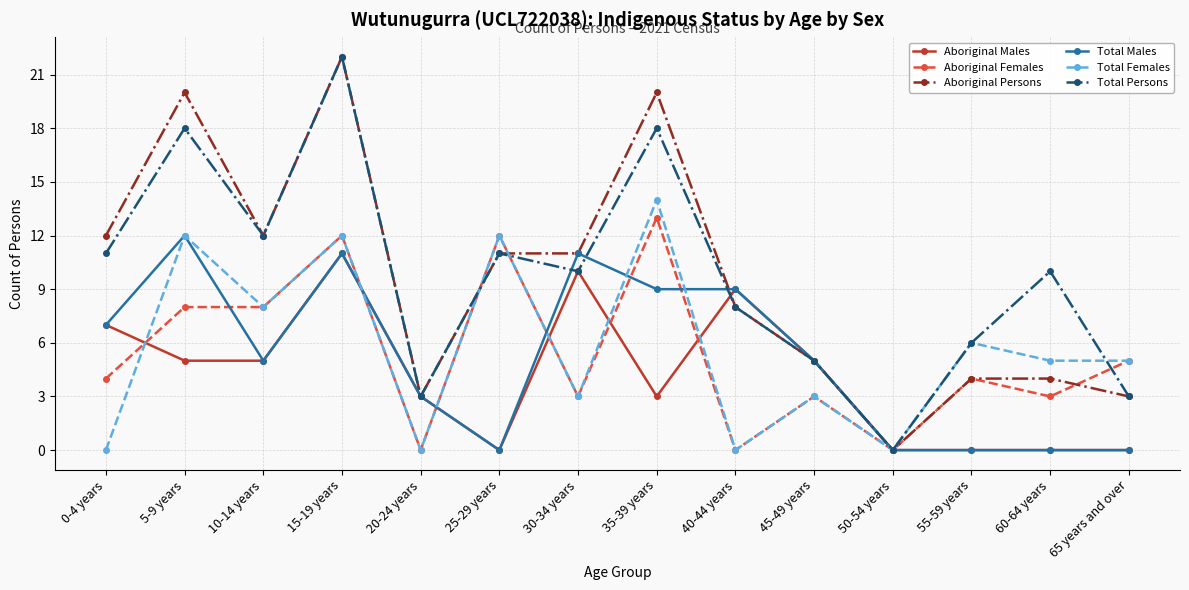

Read the Total Females value at 35-39 years, to the nearest 5.

15